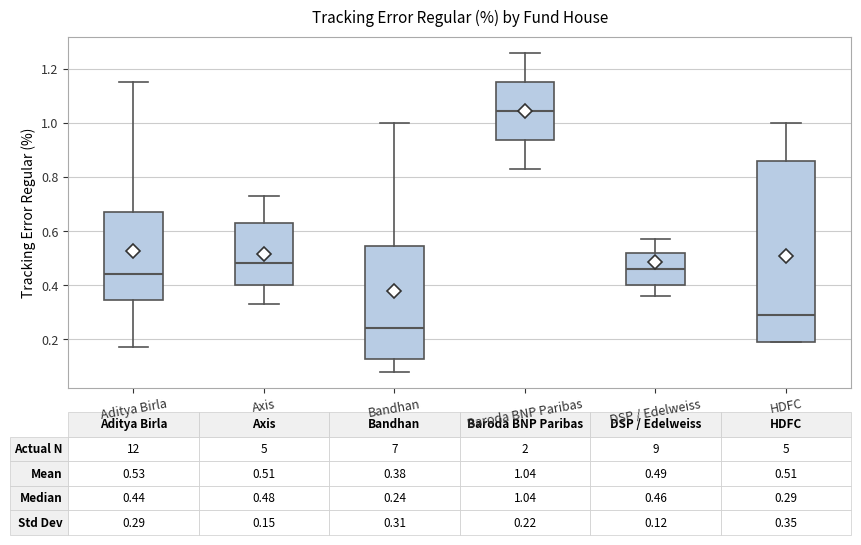

Which box's median line is the highest?

Baroda BNP Paribas